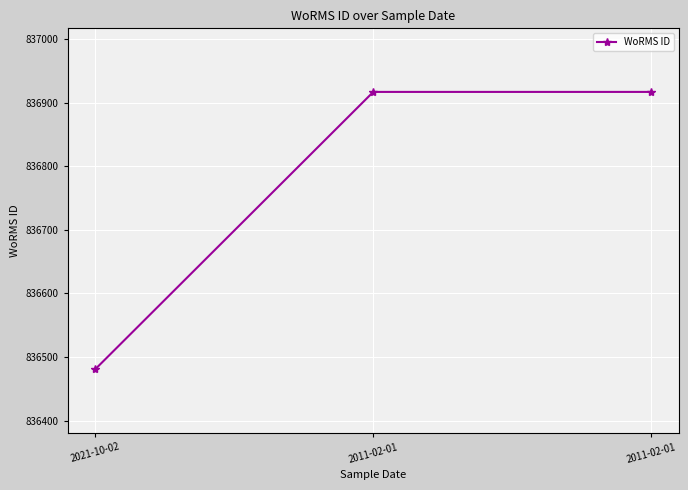

How many data points are less than 836917?

1